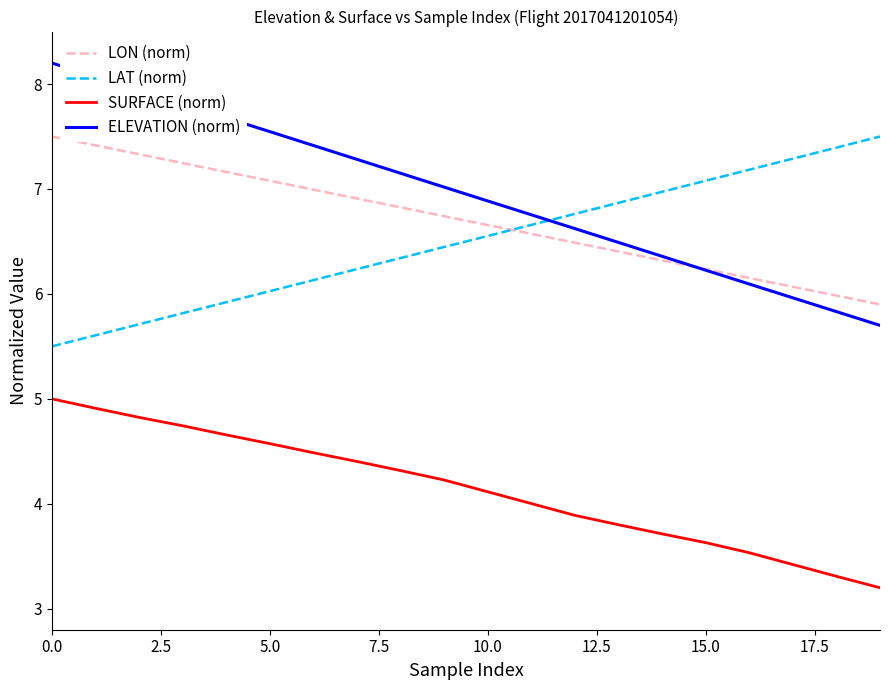

Which series has the largest total across all categories?

ELEVATION (norm)